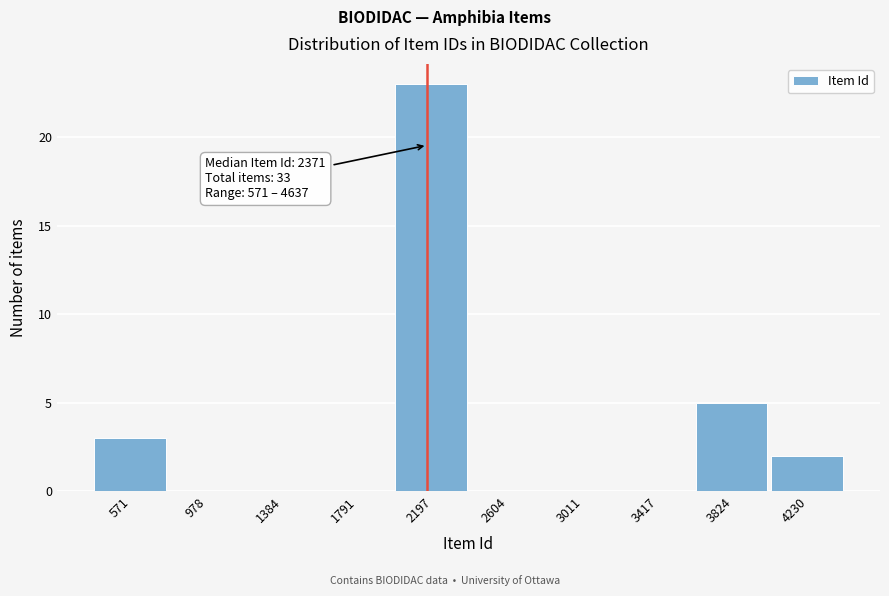

Reading left to right, list all the values displayed in this chart.

571=3	978=0	1384=0	1791=0	2197=23	2604=0	3011=0	3417=0	3824=5	4230=2